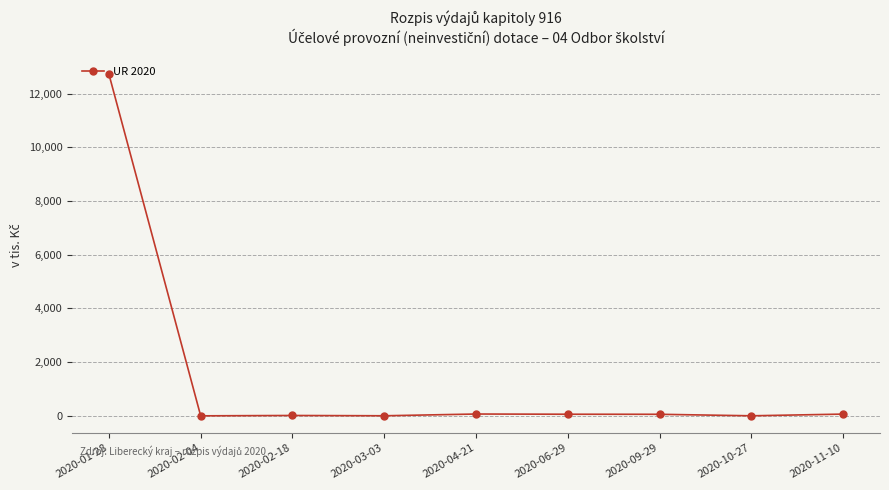

What is the label of the 6th point from the right?

2020-03-03